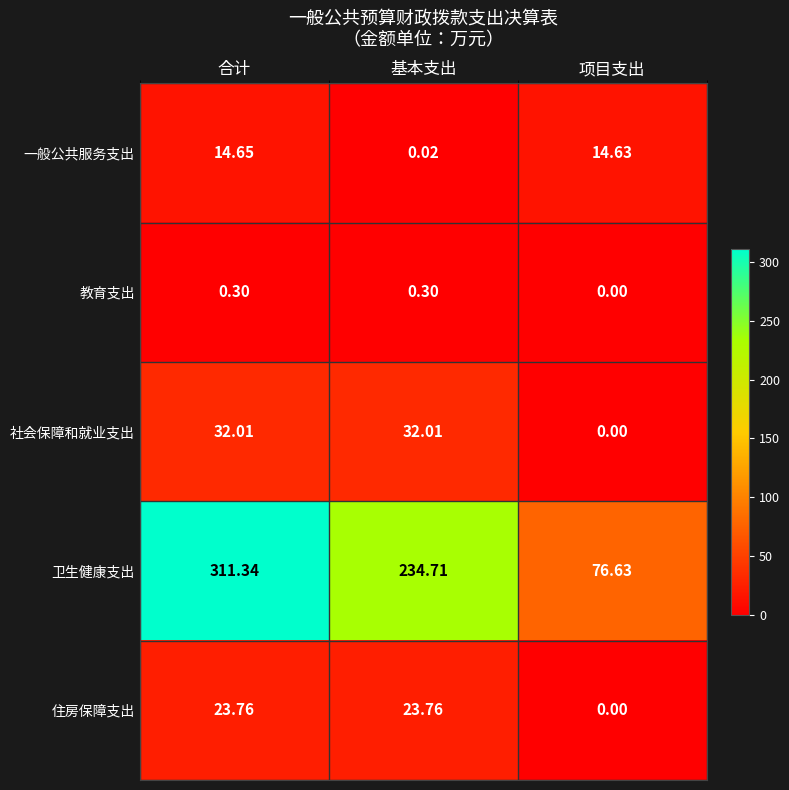

Which label corresponds to the largest value in the chart?

合计